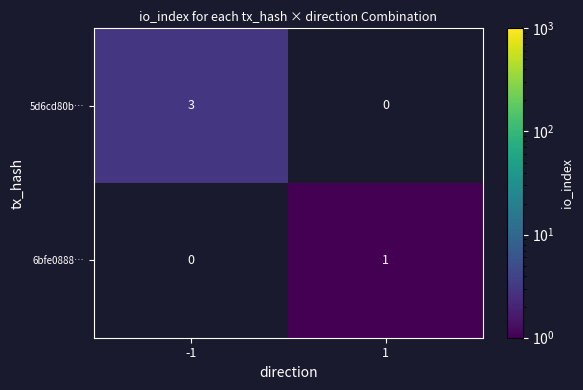

Between 1 and -1, which is larger?

-1